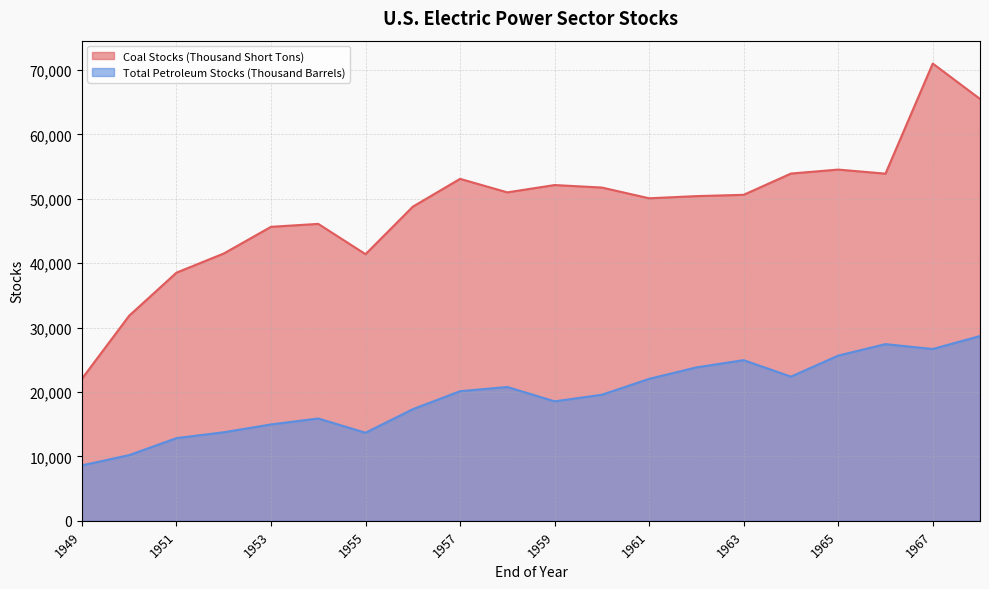

What value does the Coal Stocks (Thousand Short Tons) series have at 1950?

31841.6